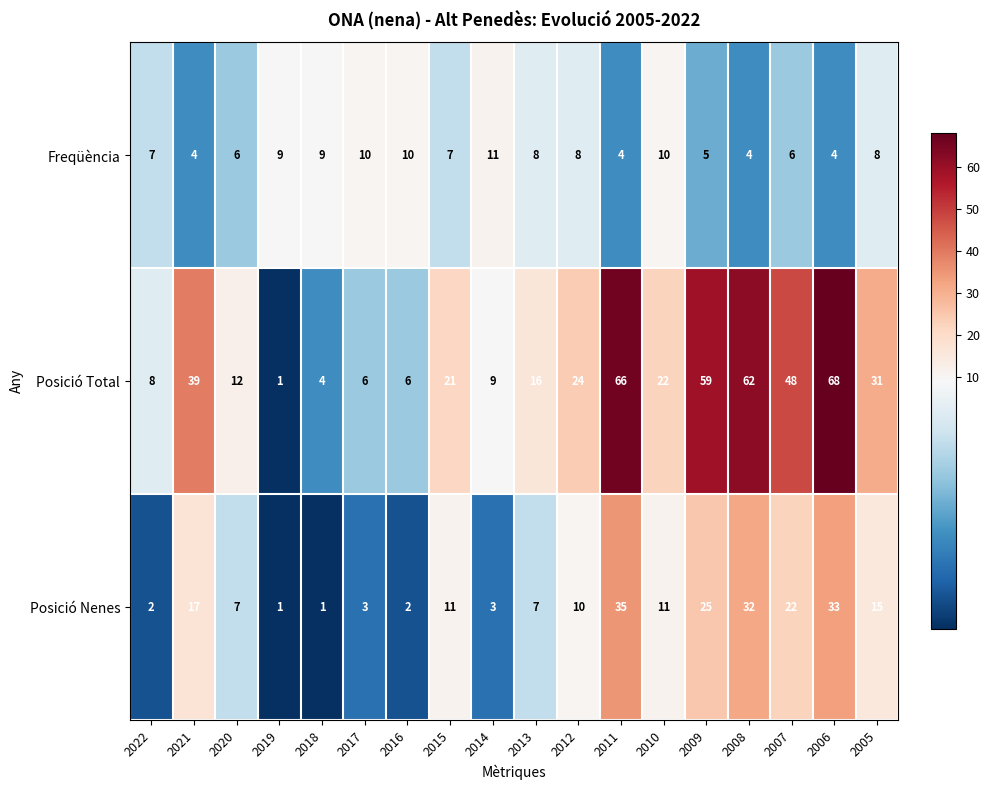

Which series has the widest spread of values?

Posició Total